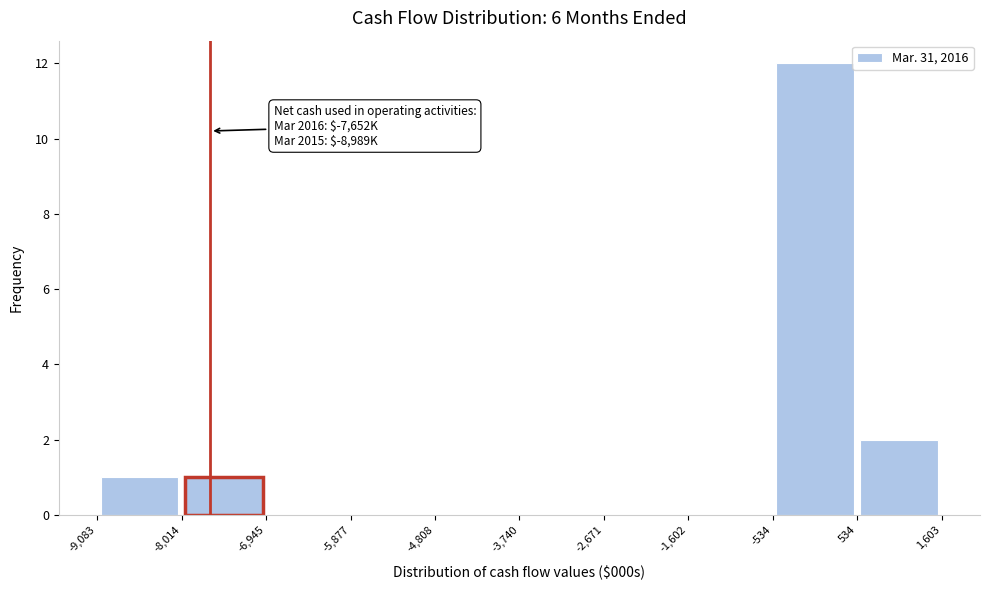

Which range on the x-axis has the tallest bar?

-534 to 534